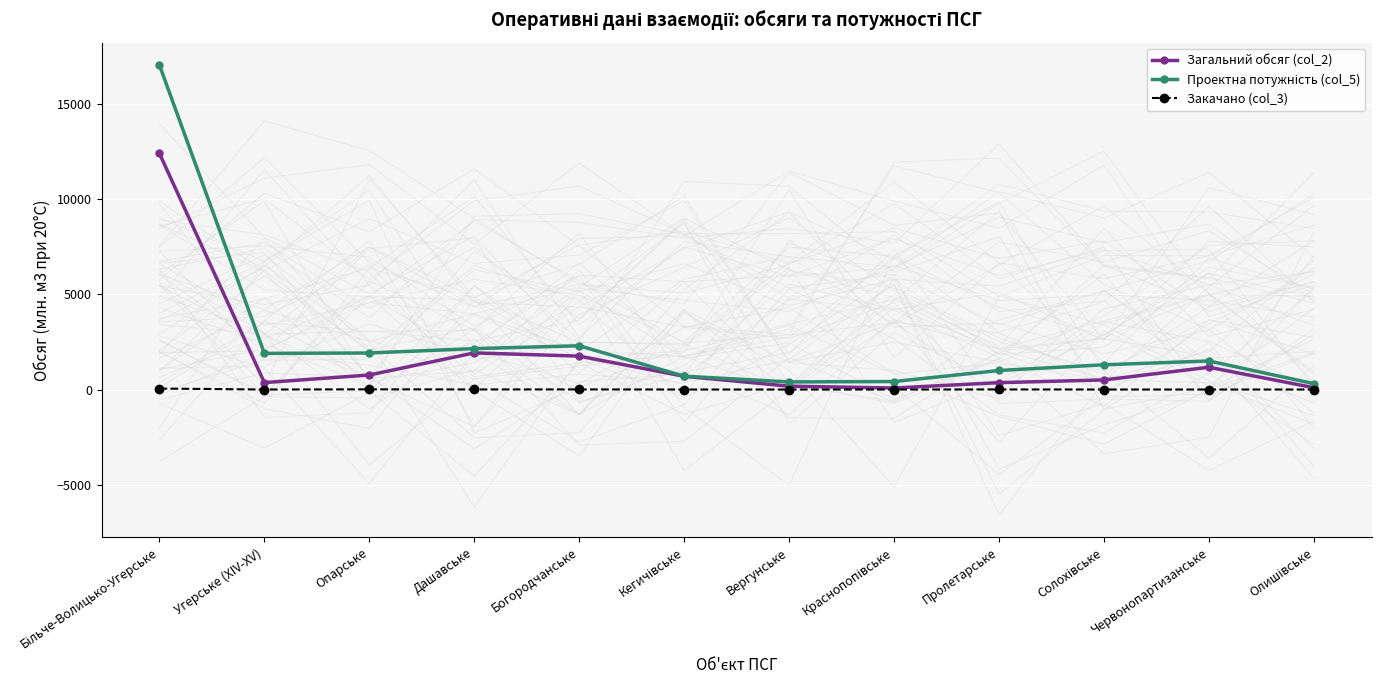

At how many categories does at least one series exceed 302?

12